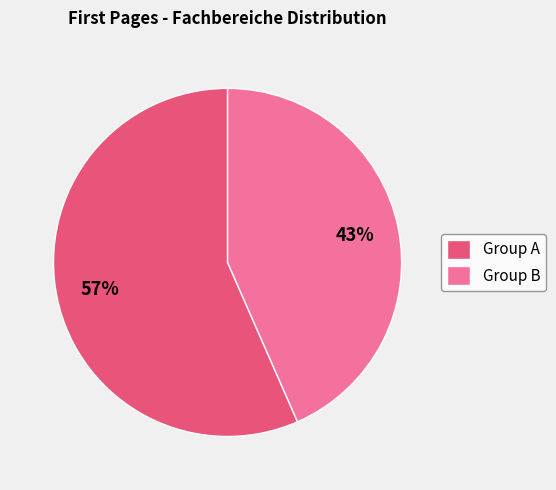

To the nearest percent, what is the average slice percentage?

50%